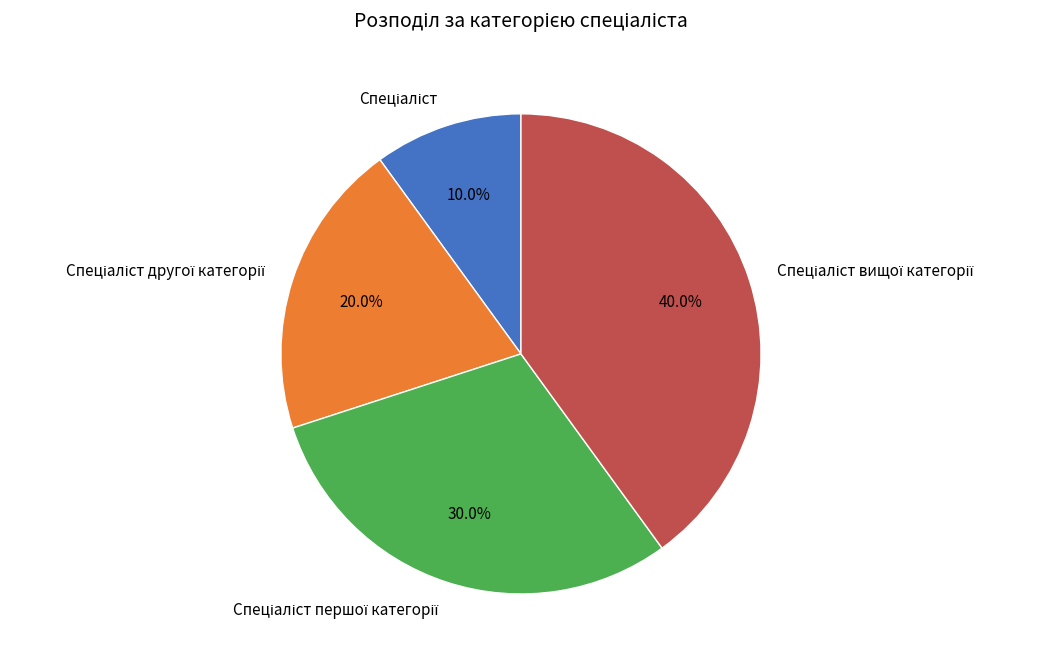

Is there any slice that represents more than half of the pie?

No